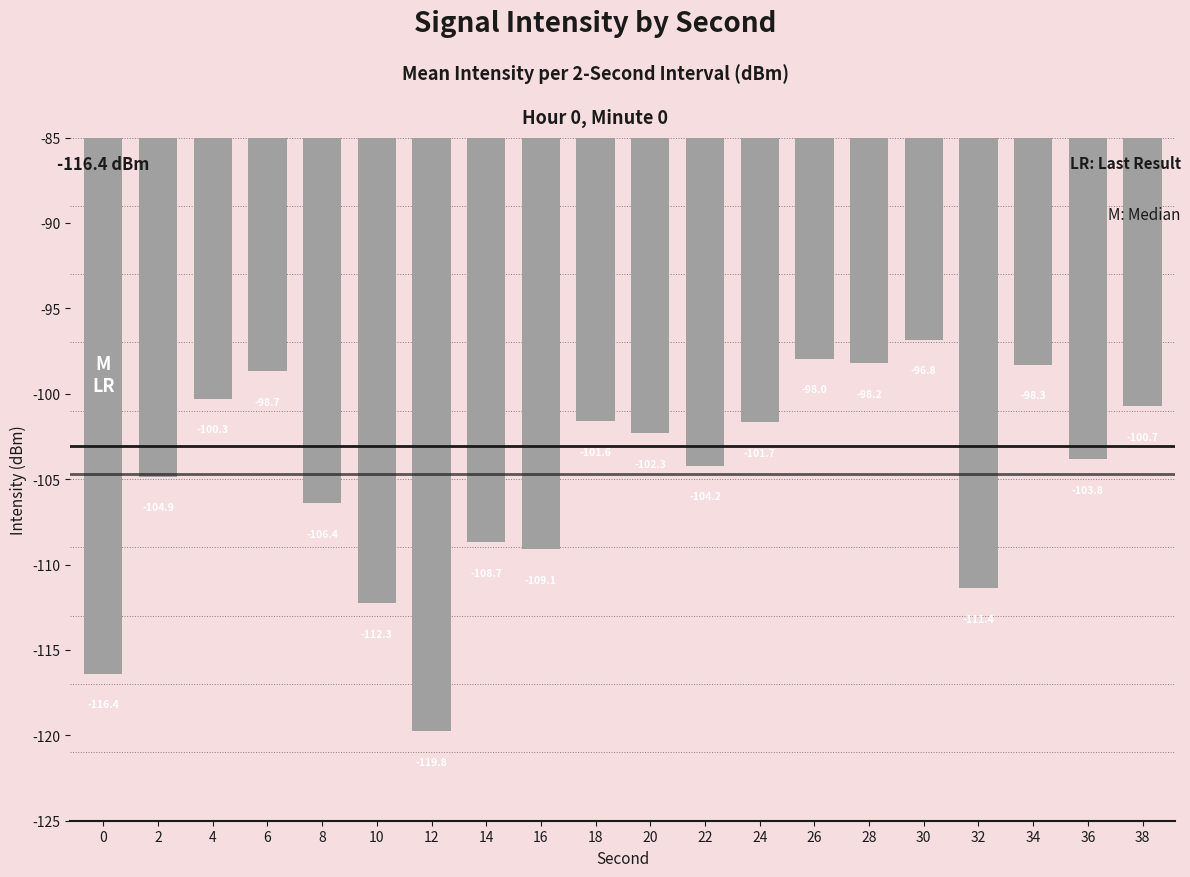

What is the difference between the values at 36 and 30?

7.0